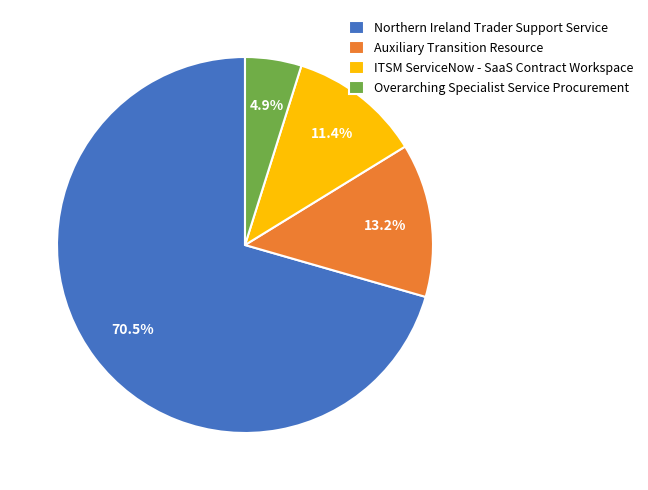

What is the majority slice?

Northern Ireland Trader Support Service